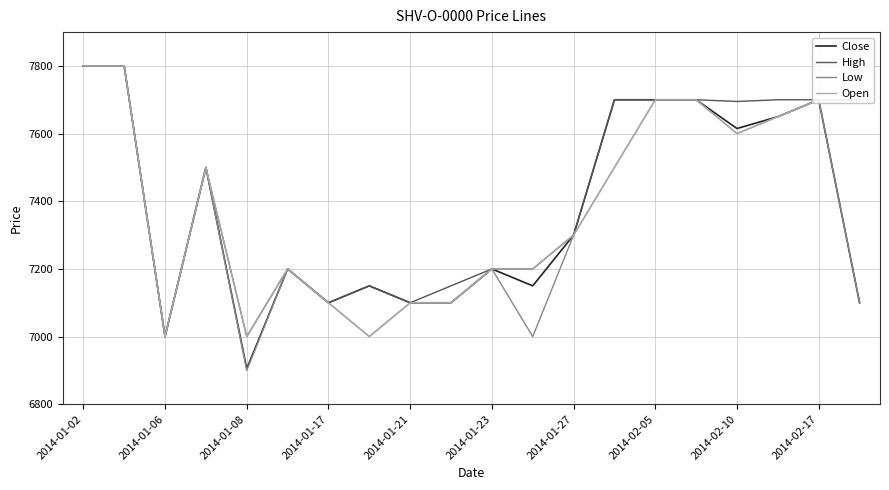

What is the maximum value shown in the chart?

7800